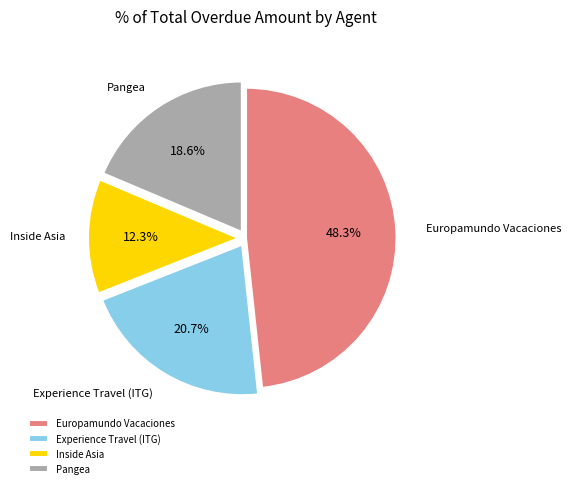

Is it true that Experience Travel (ITG) is 34% of the pie?

False